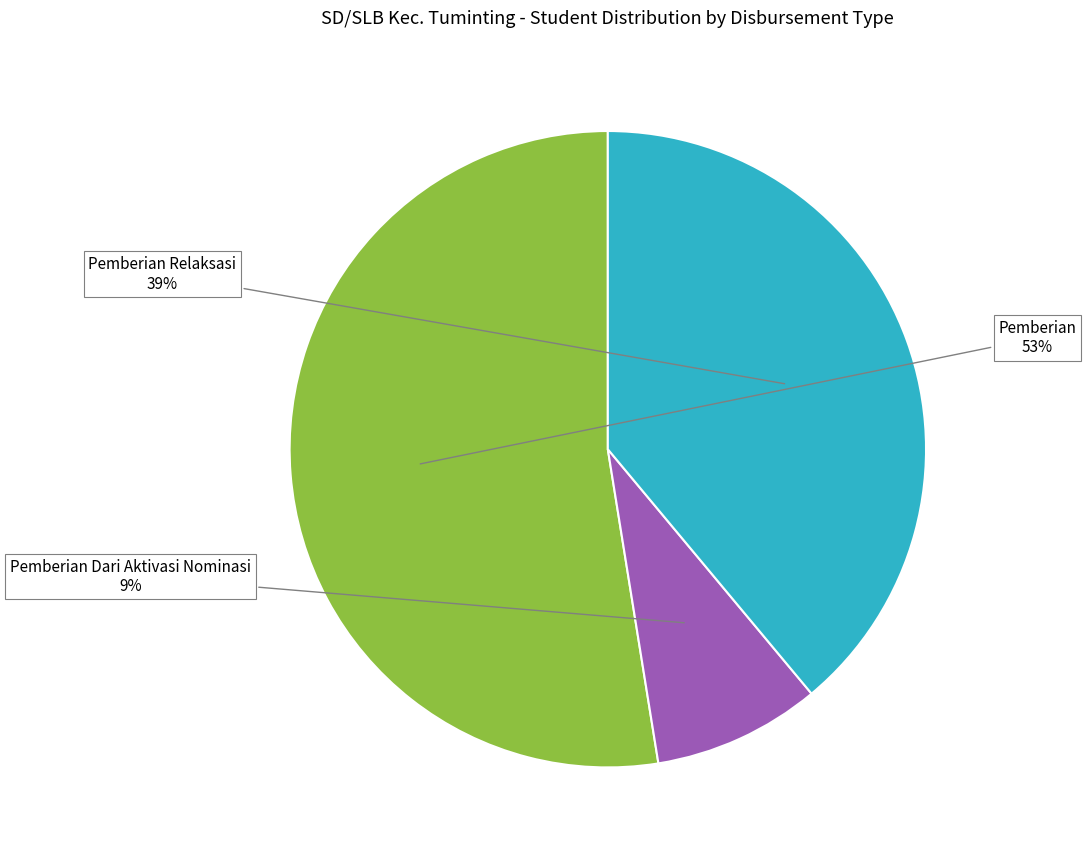

Which category has the smallest portion of the pie?

Pemberian Dari Aktivasi Nominasi